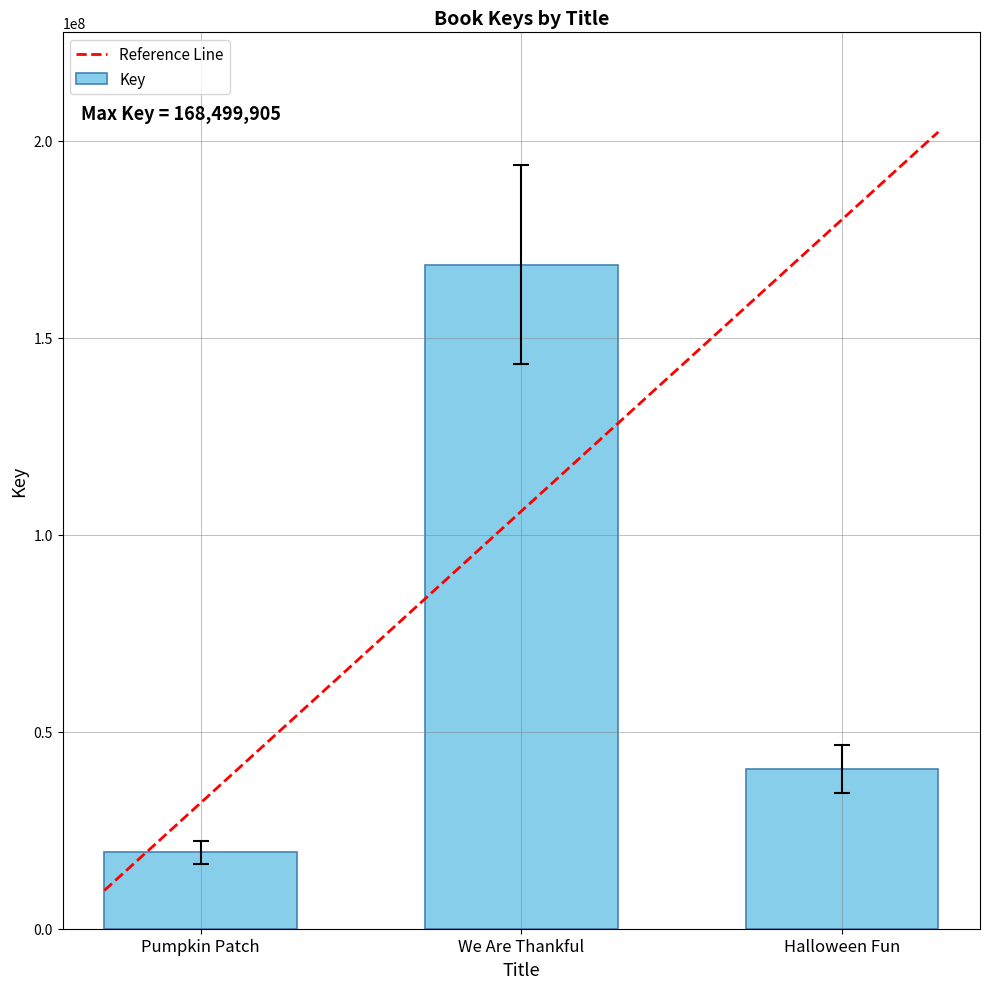

What is the minimum value shown in the chart?

19403289